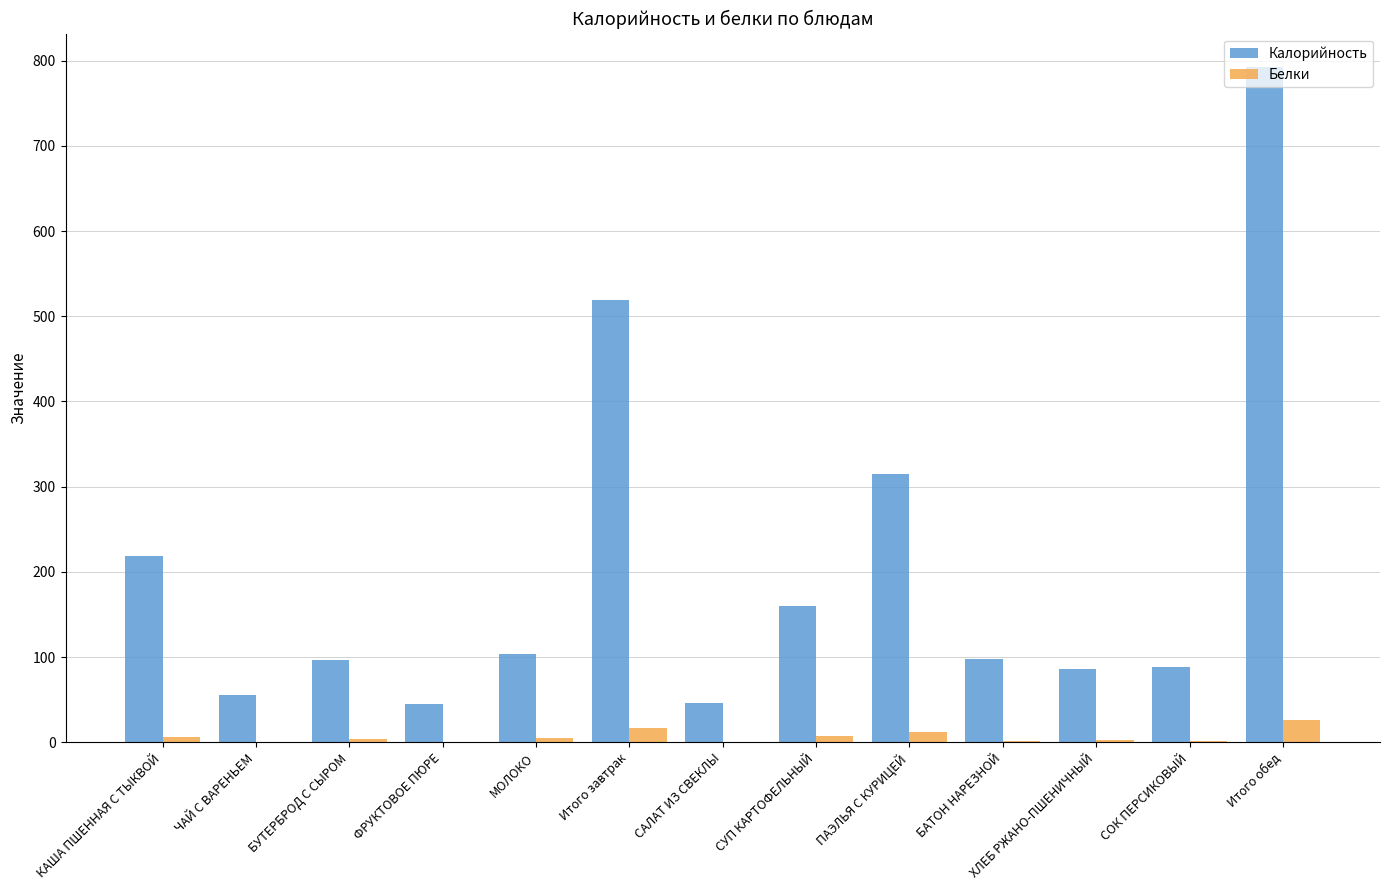

What is the maximum value shown in the chart?

792.1